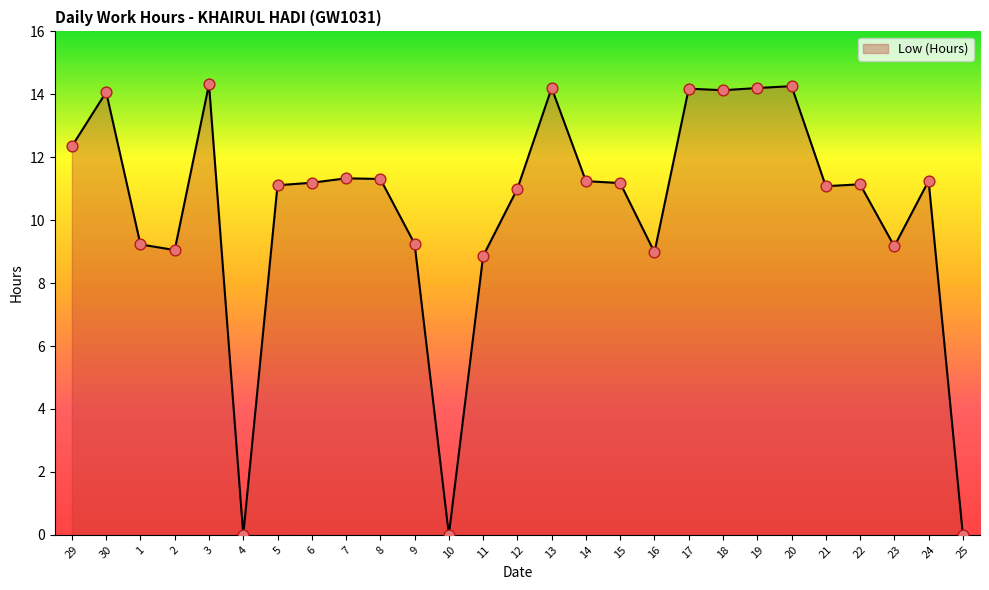

What is the change in value from 13 to 22?

-3.1